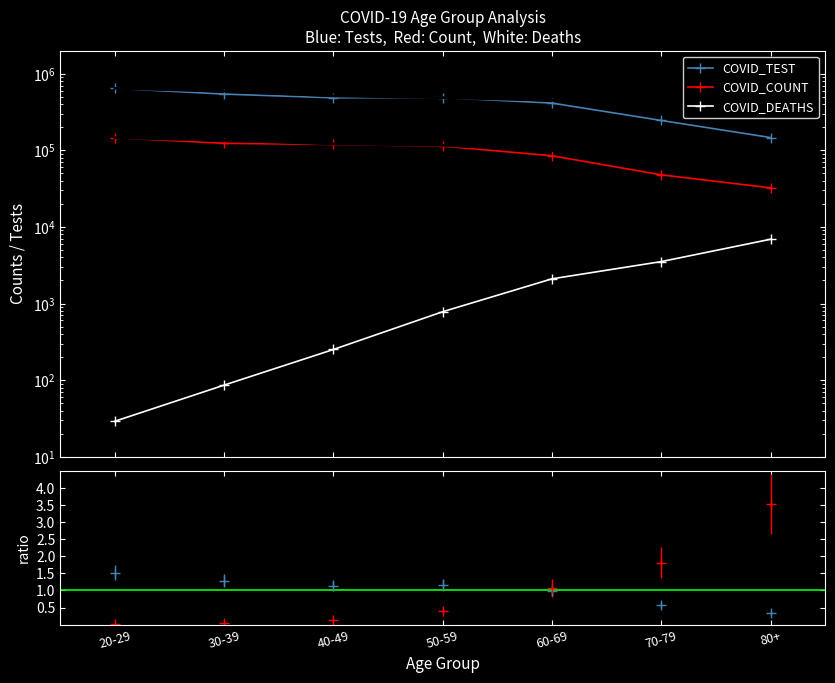

Rank the series at 60-69 from lowest to highest value.

COVID_DEATHS, COVID_COUNT, COVID_TEST